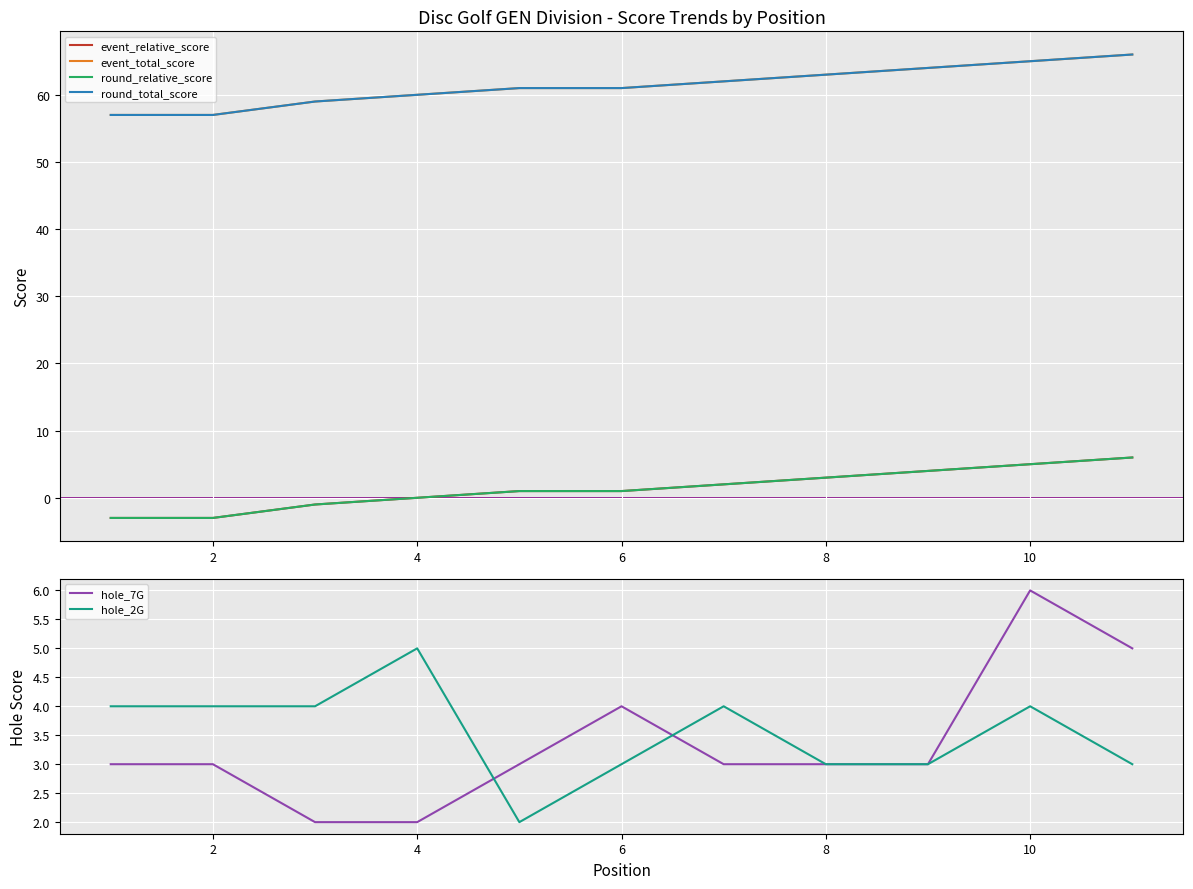

The value of hole_2G at 10 is 4. True or false?

True